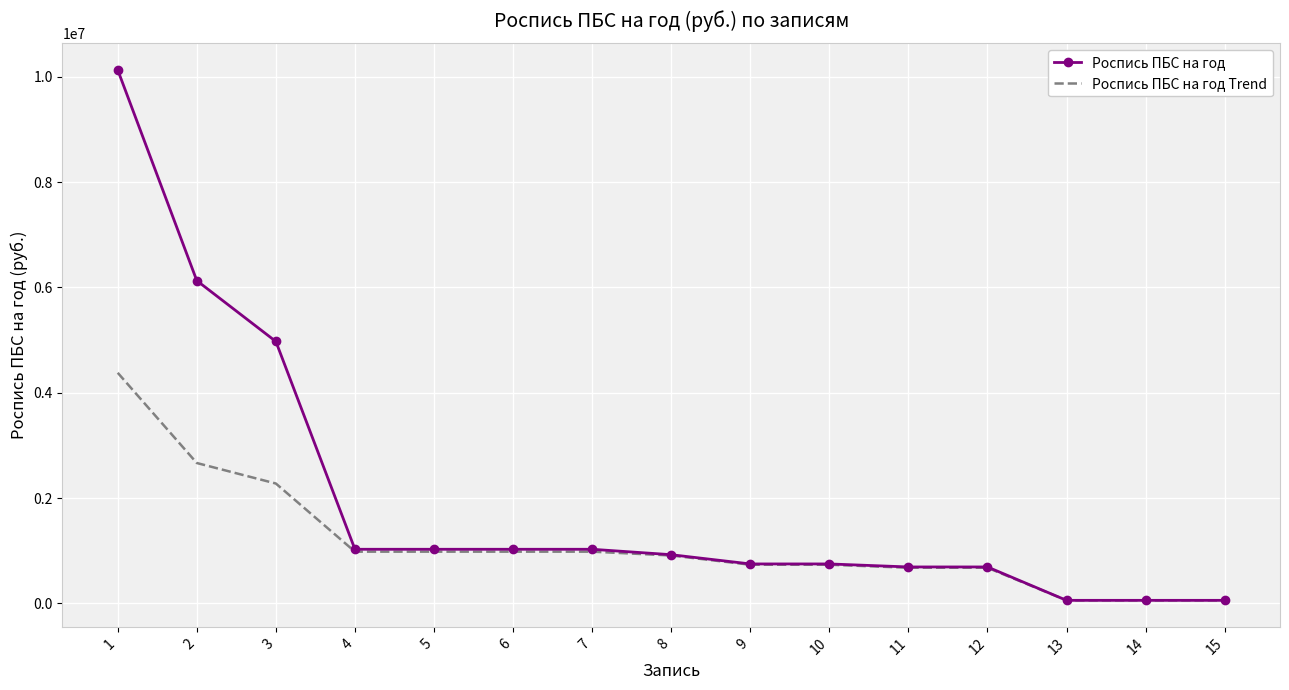

Which series has the largest range (max minus min)?

Роспись ПБС на год